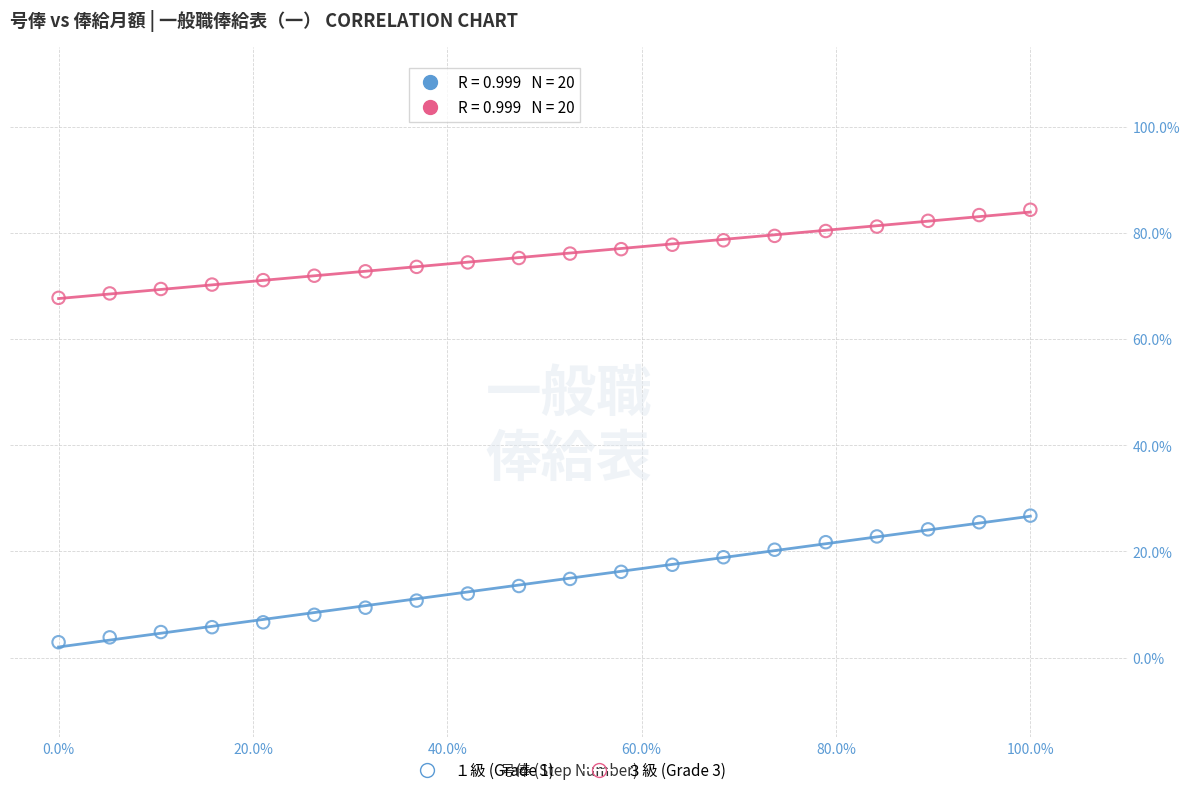

What are all the series names shown in the legend?

１級 (Grade 1), ３級 (Grade 3)